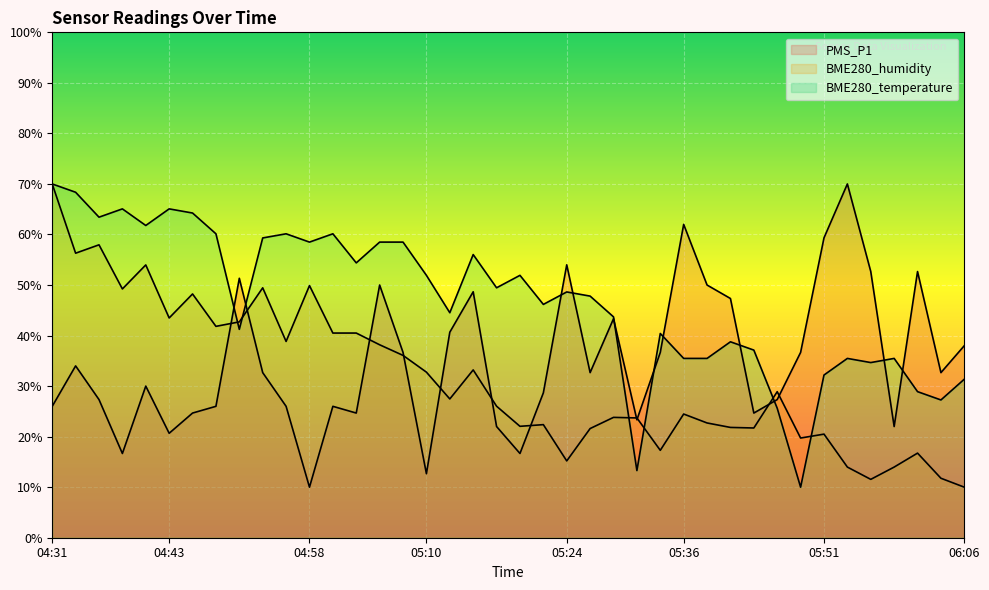

Reading left to right, transcribe all the data shown in this chart.

PMS_P1: 04:31=26.0	04:33=34.0	04:36=27.3	04:38=16.7	04:41=30.0	04:43=20.7	04:46=24.7	04:48=26.0	04:50=51.3	04:53=32.7	04:55=26.0	04:58=10.0	05:00=26.0	05:02=24.7	05:05=50.0	05:07=36.7	05:10=12.7	05:12=40.7	05:15=48.7	05:17=22.0	05:19=16.7	05:22=28.7	05:24=54.0	05:27=32.7	05:29=43.3	05:32=23.3	05:34=36.7	05:36=62.0	05:39=50.0	05:41=47.3	05:44=24.7	05:46=27.3	05:49=36.7	05:51=59.3	05:54=70.0	05:56=52.7	05:58=22.0	06:01=52.7	06:03=32.7	06:06=38.0
BME280_humidity: 04:31=70.0	04:33=56.3	04:36=58.0	04:38=49.2	04:41=54.0	04:43=43.5	04:46=48.2	04:48=41.8	04:50=42.7	04:53=49.4	04:55=38.8	04:58=49.9	05:00=40.5	05:02=40.5	05:05=38.2	05:07=36.1	05:10=32.8	05:12=27.5	05:15=33.2	05:17=26.0	05:19=22.0	05:22=22.4	05:24=15.2	05:27=21.6	05:29=23.8	05:32=23.7	05:34=17.3	05:36=24.5	05:39=22.7	05:41=21.8	05:44=21.7	05:46=28.9	05:49=19.7	05:51=20.5	05:54=14.0	05:56=11.5	05:58=14.0	06:01=16.7	06:03=11.8	06:06=10.0
BME280_temperature: 04:31=70.0	04:33=68.4	04:36=63.4	04:38=65.1	04:41=61.8	04:43=65.1	04:46=64.2	04:48=60.1	04:50=41.2	04:53=59.3	04:55=60.1	04:58=58.5	05:00=60.1	05:02=54.4	05:05=58.5	05:07=58.5	05:10=51.9	05:12=44.5	05:15=56.0	05:17=49.5	05:19=51.9	05:22=46.2	05:24=48.6	05:27=47.8	05:29=43.7	05:32=13.3	05:34=40.4	05:36=35.5	05:39=35.5	05:41=38.8	05:44=37.1	05:46=25.6	05:49=10.0	05:51=32.2	05:54=35.5	05:56=34.7	05:58=35.5	06:01=28.9	06:03=27.3	06:06=31.4